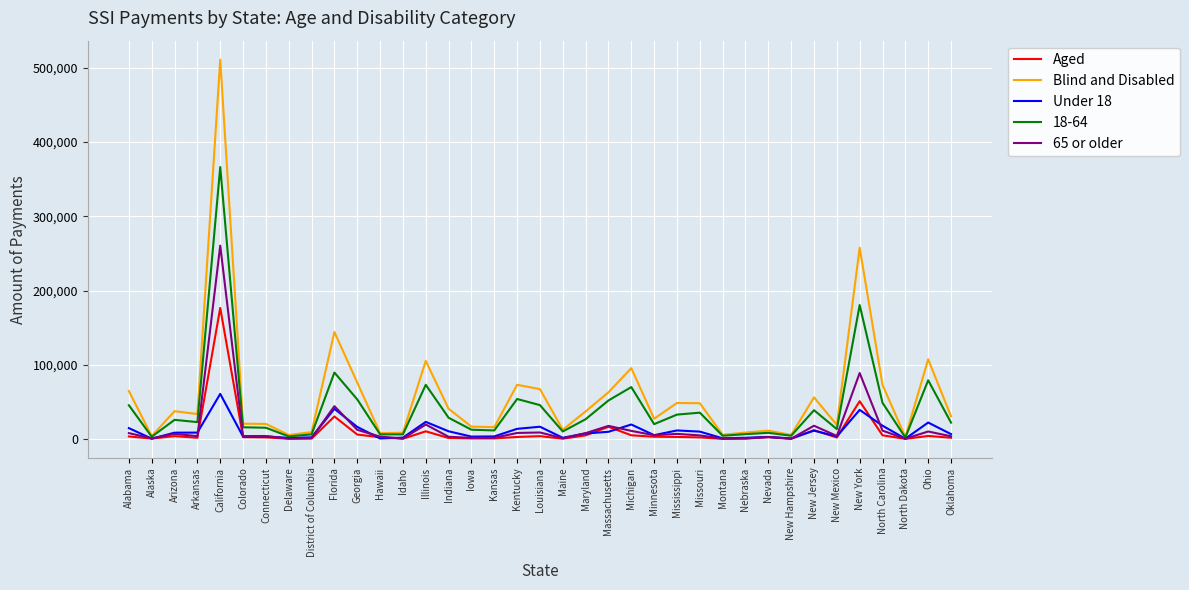

At which category is the sum across all series the highest?

California